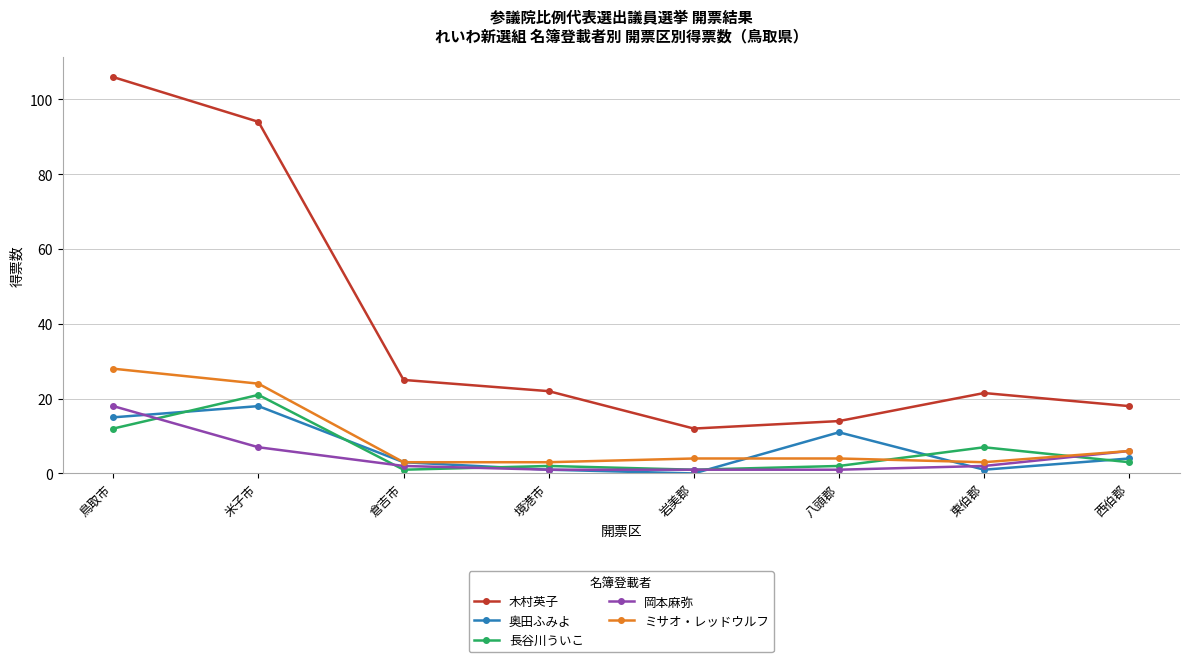

Reading right to left, extract all data points from this chart.

木村英子: 18.0	21.5	14.0	12.0	22.0	25.0	94.0	106.0
奥田ふみよ: 4.0	1.0	11.0	0.0	1.0	3.0	18.0	15.0
長谷川ういこ: 3.0	7.0	2.0	1.0	2.0	1.0	21.0	12.0
岡本麻弥: 6.0	2.0	1.0	1.0	1.0	2.0	7.0	18.0
ミサオ・レッドウルフ: 6.0	3.0	4.0	4.0	3.0	3.0	24.0	28.0